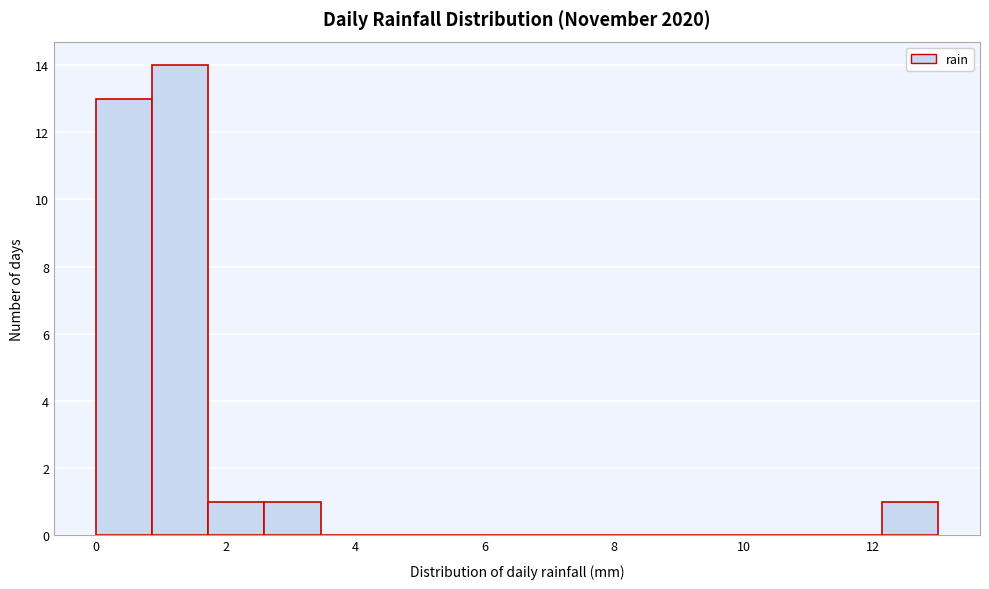

How tall is the bar that spans 0.0 to 0.8 on the x-axis? Neither the bar edges nor the heights are printed on the chart, so give them approximately, as read against the axes.

13